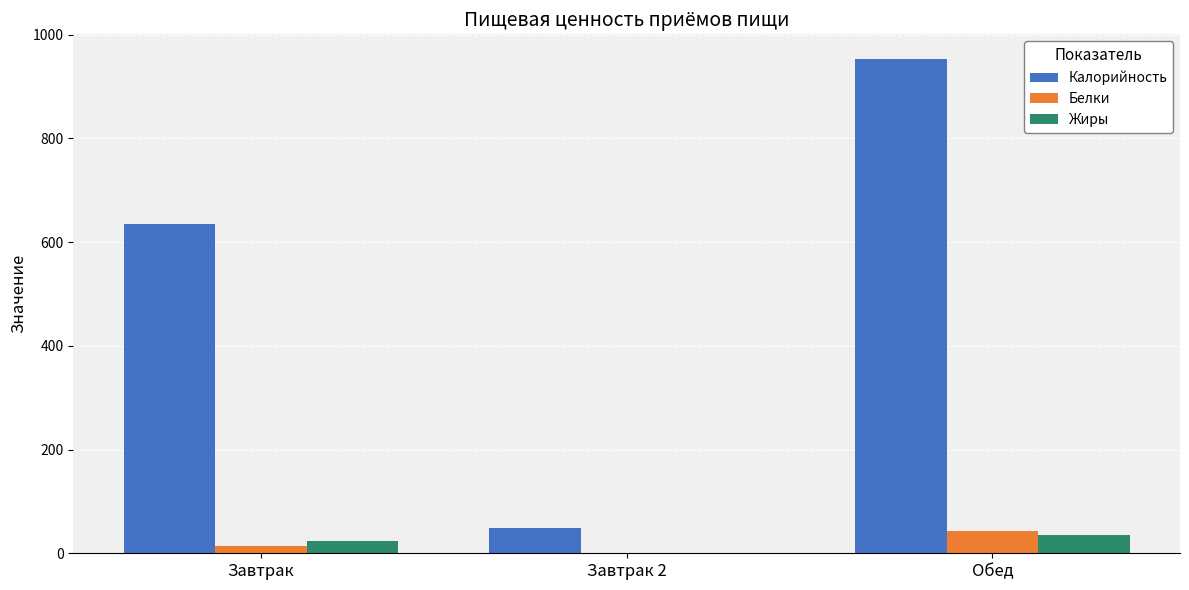

Is the value of Жиры at Завтрак 2 greater than the value of Калорийность at Обед?

No